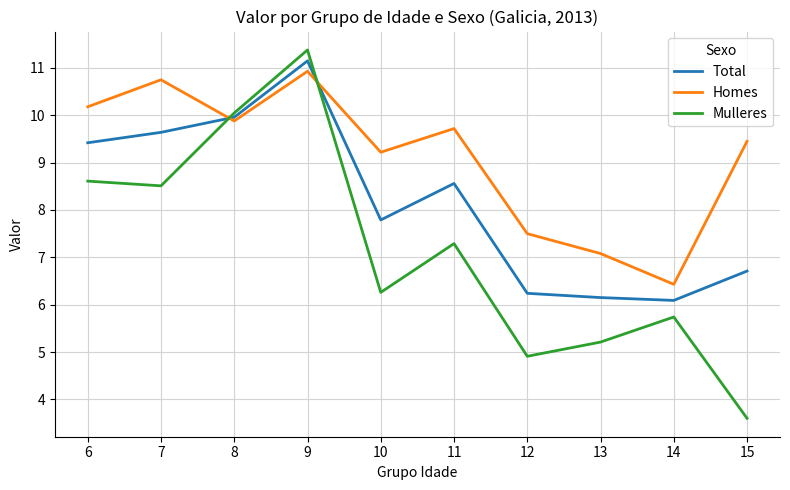

Which series has the largest total across all categories?

Homes